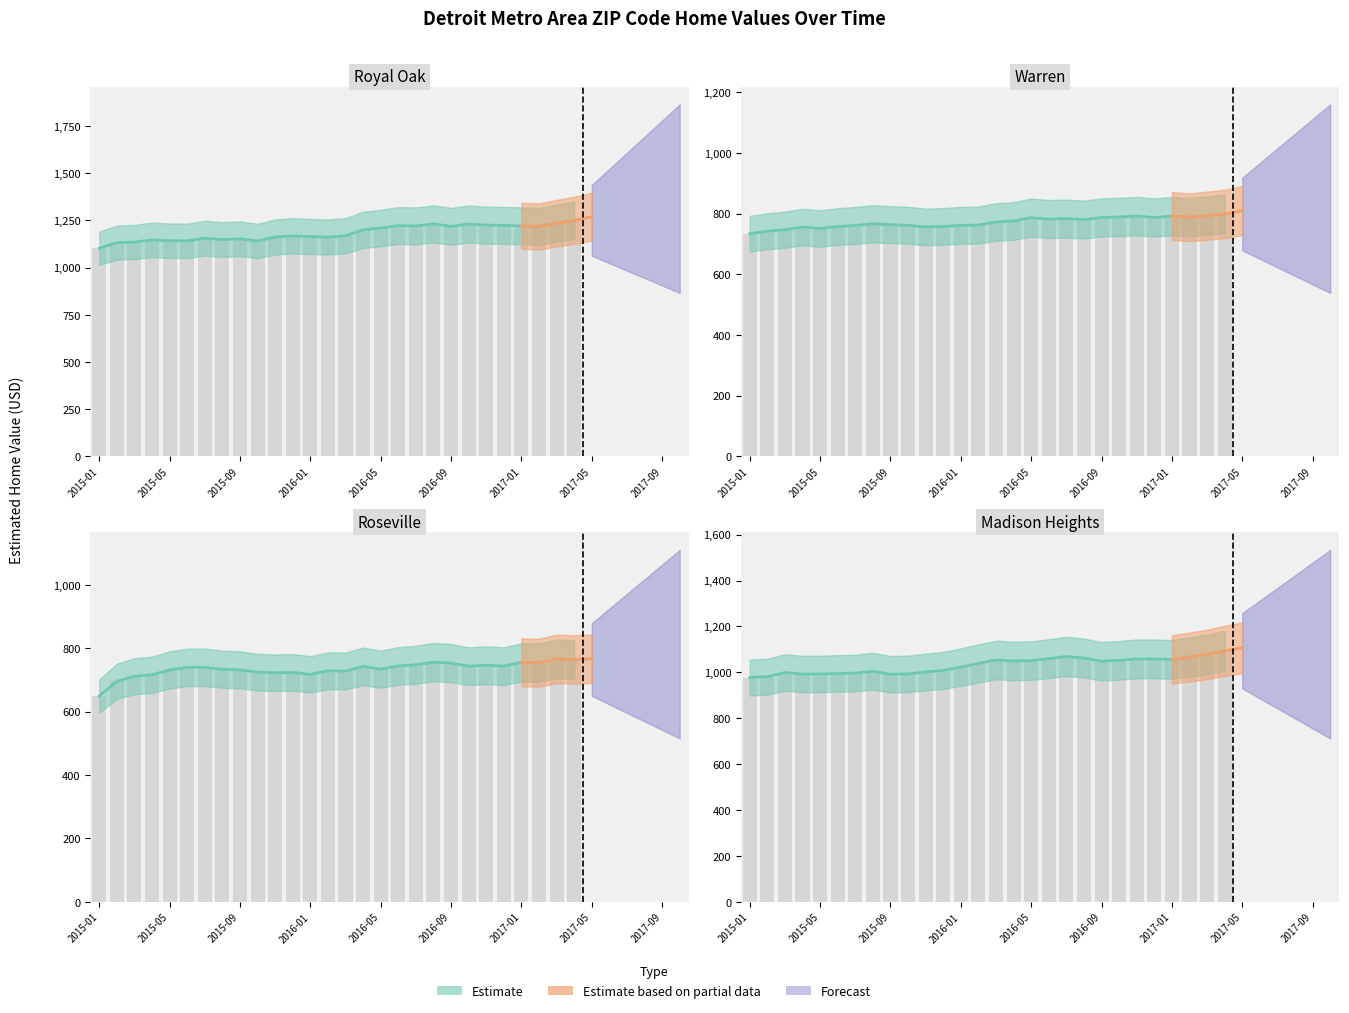

What is the value of the Warren bar at the 2nd from the left?

741.6